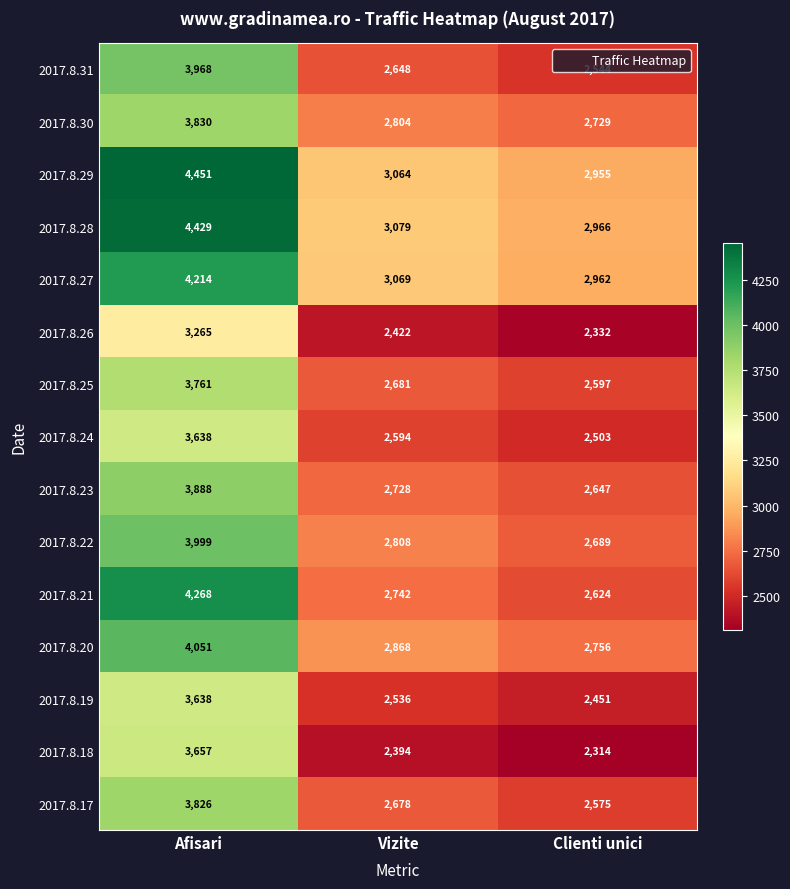

What is the difference between the highest and lowest values at Vizite?

685